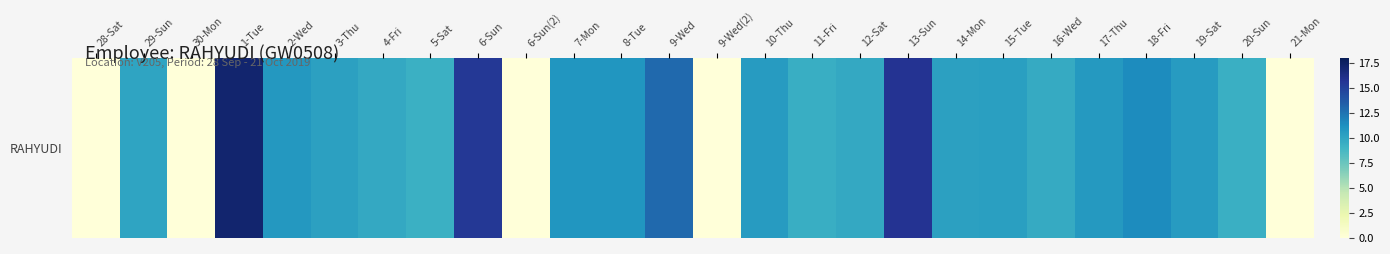

Which label corresponds to the smallest value in the chart?

28-Sat